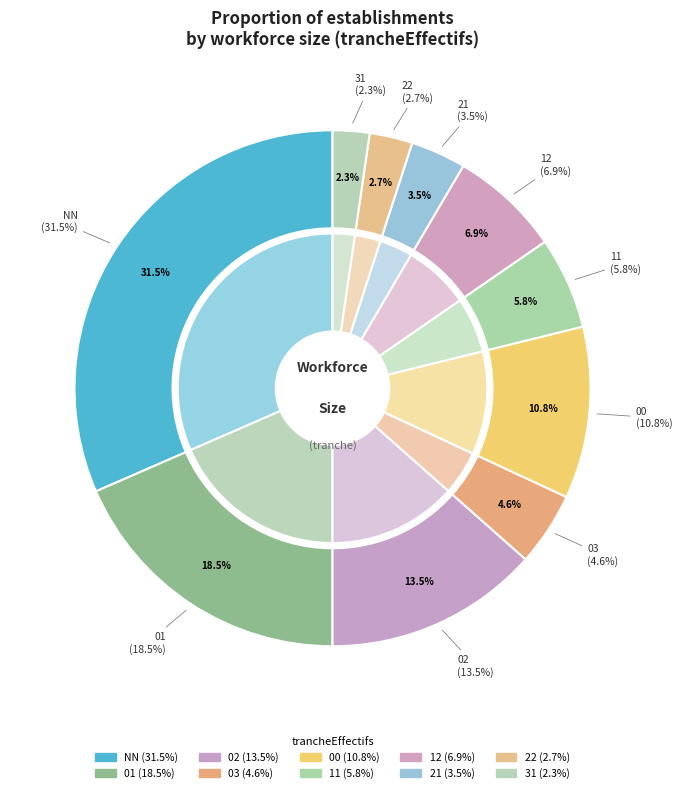

The 11 slice represents 6% of the pie. True or false?

True